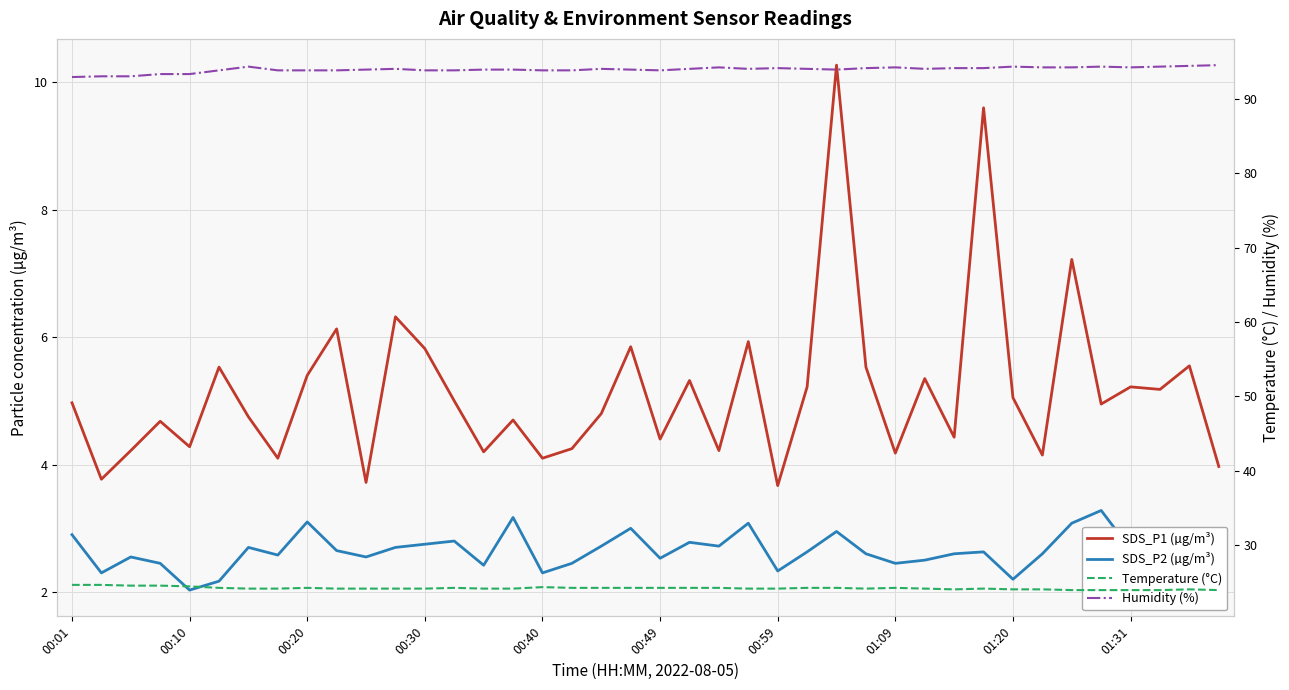

What is the value of the Humidity (%) point at the 16th from the left?

93.9